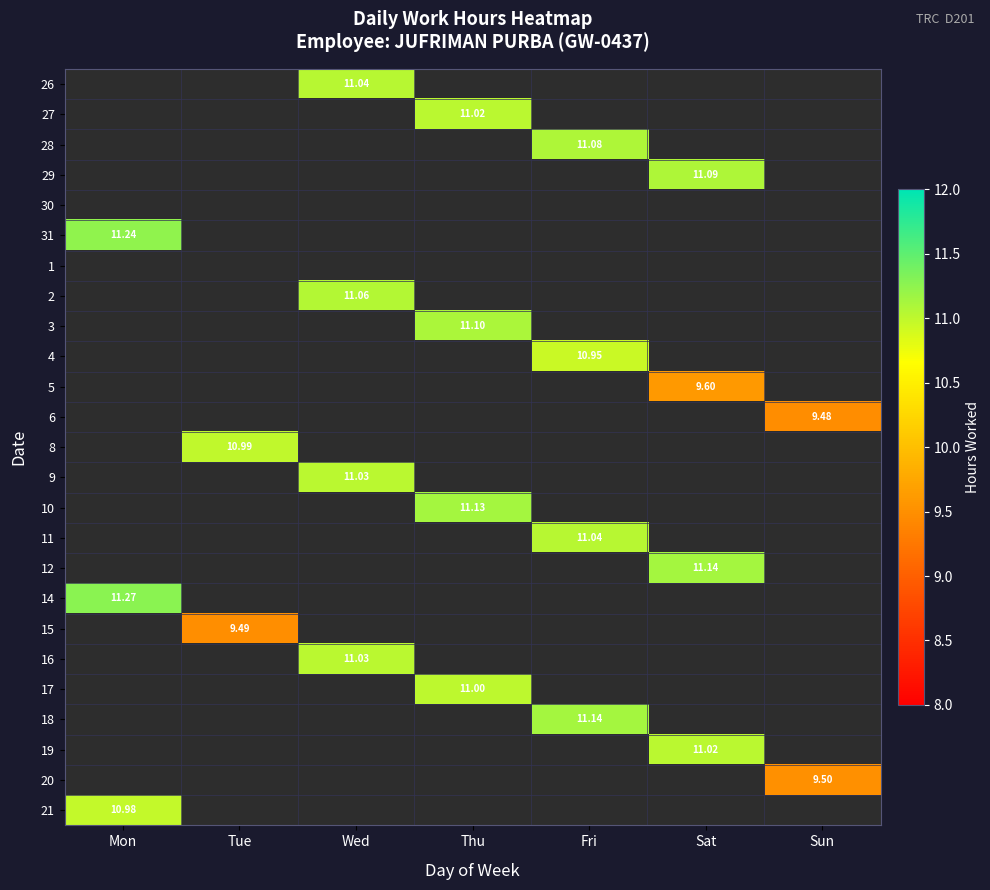

Is it true that 31 equals 5.5 at Sat?

False